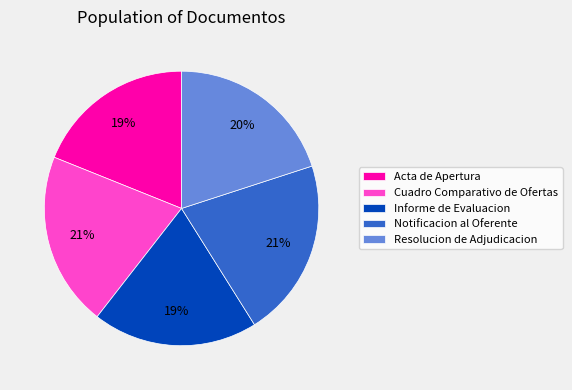

Is it true that Acta de Apertura is 19% of the pie?

True